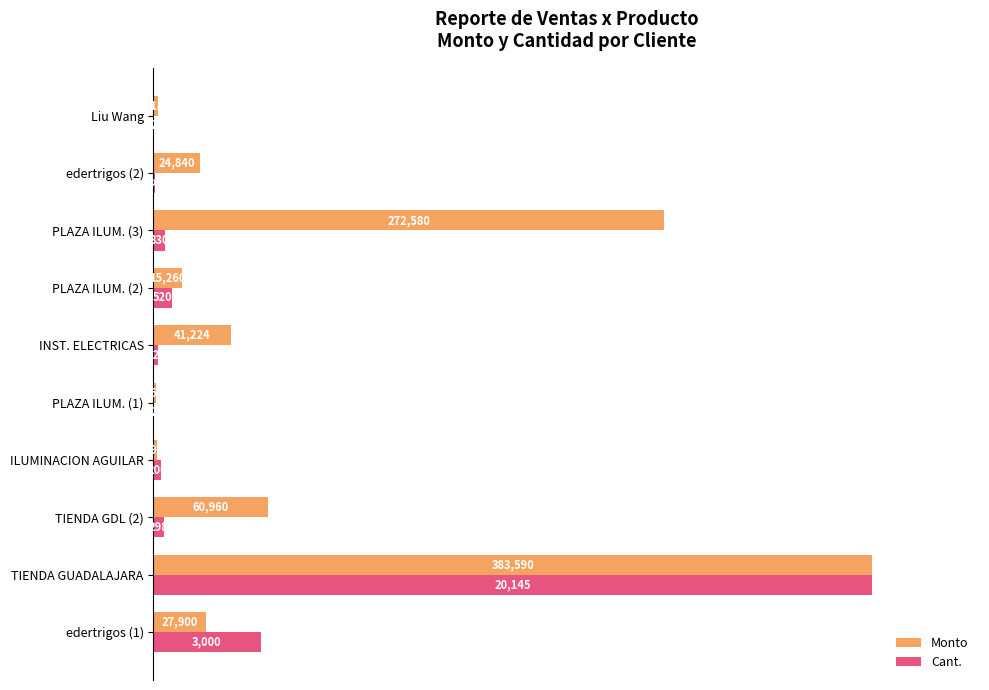

What are all the series names shown in the legend?

Monto, Cant.